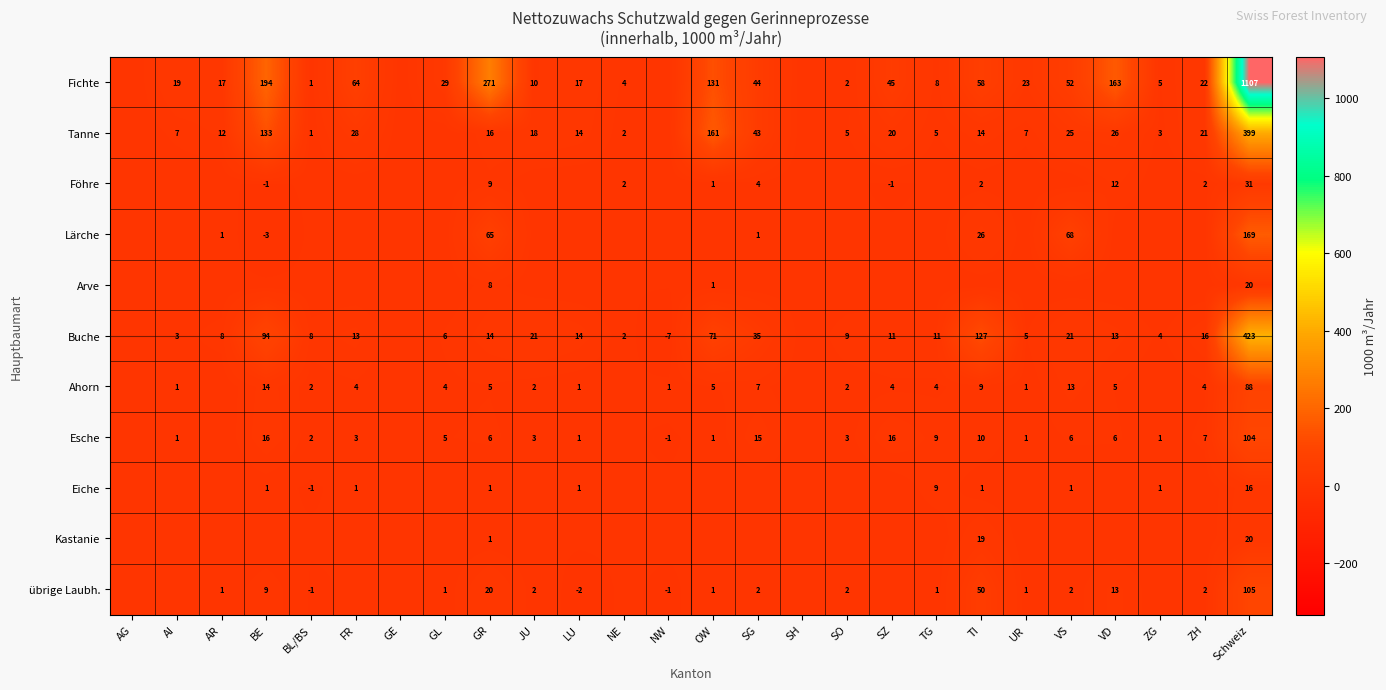

What is the difference between the highest and lowest values at Schweiz?

1091